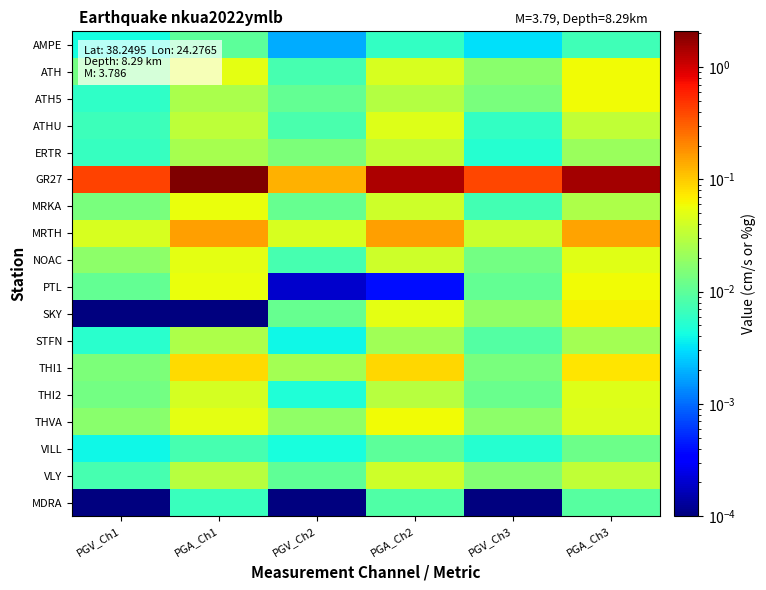

List the series in order of their peak value, lowest first.

MDRA, AMPE, VILL, STFN, ERTR, VLY, ATHU, THI2, NOAC, MRKA, PTL, THVA, ATH5, ATH, SKY, THI1, MRTH, GR27